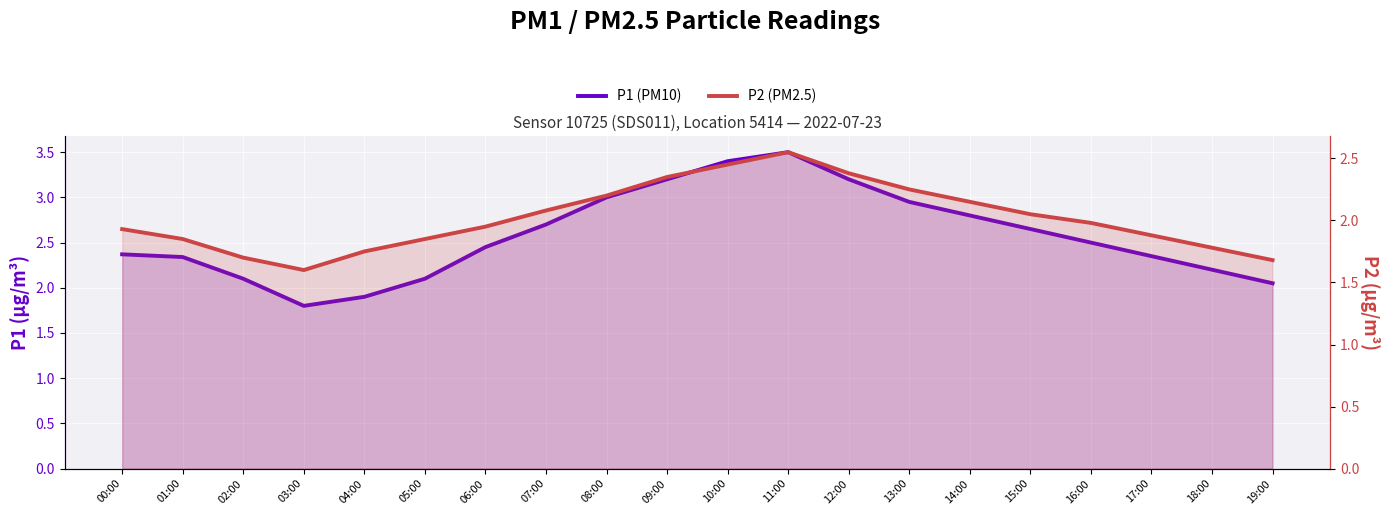

What is the highest value of the P1 (PM10) series?

3.5